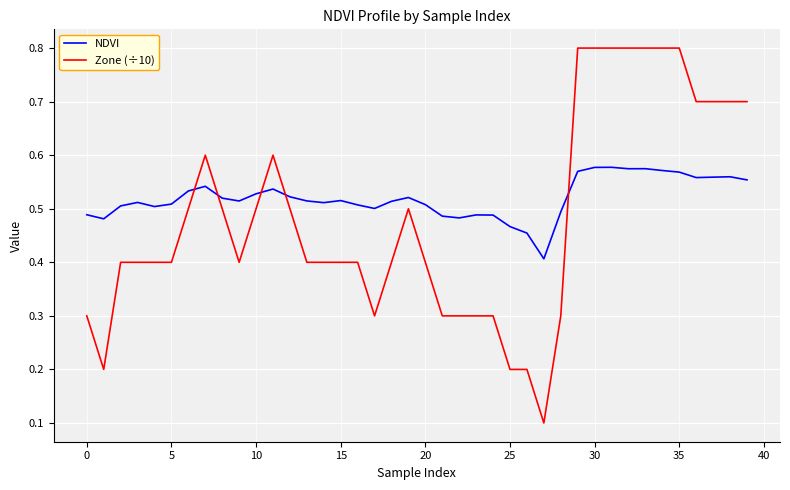

What is the minimum value for NDVI?

0.4